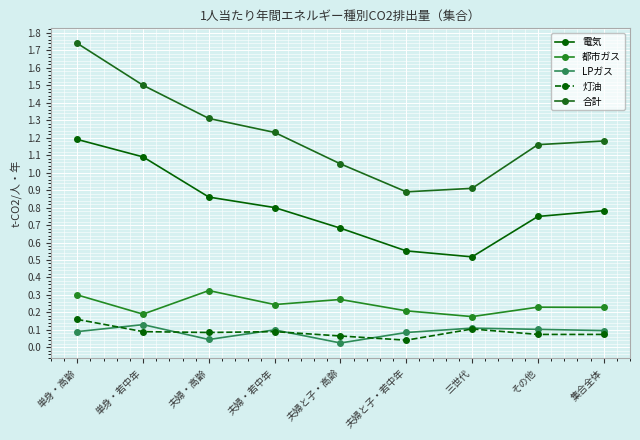

How many categories are shown in the chart?

9